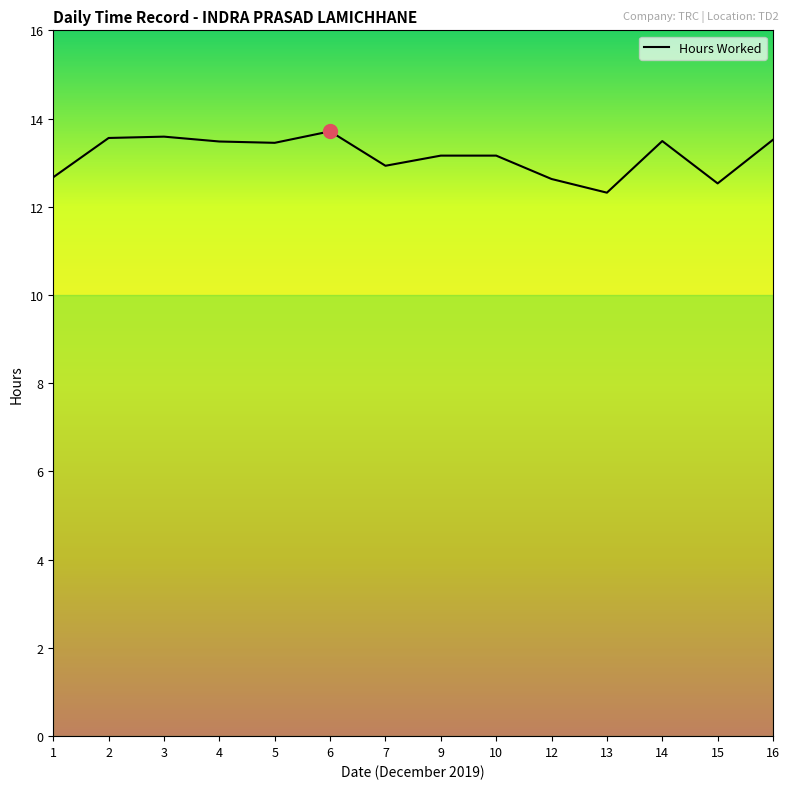

Is it true that the value at 16 is 3.9?

False